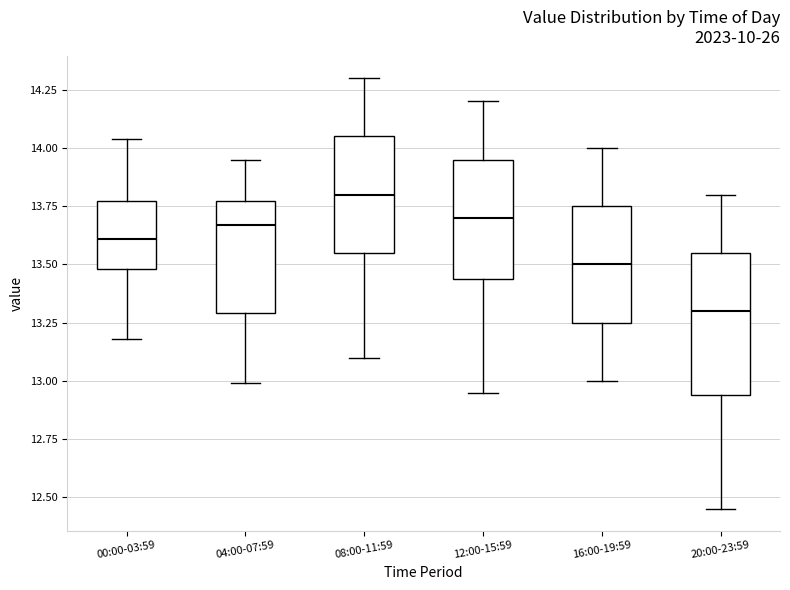

Comparing the boxes themselves (not the whiskers), which one is the tallest?

20:00-23:59